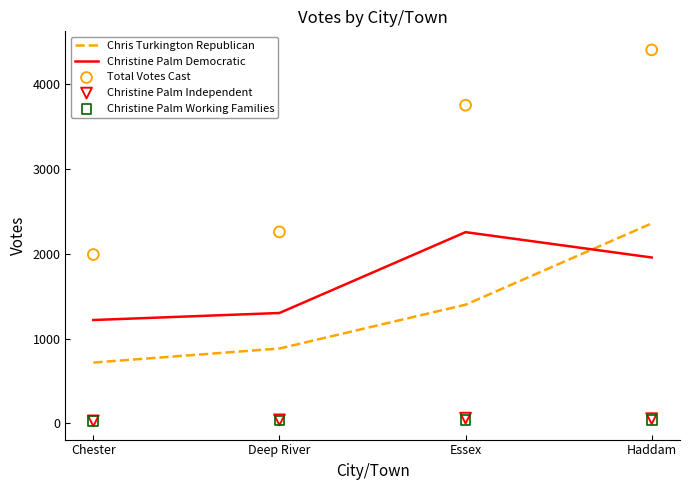

Which series reaches the minimum Y coordinate?

Christine Palm Working Families